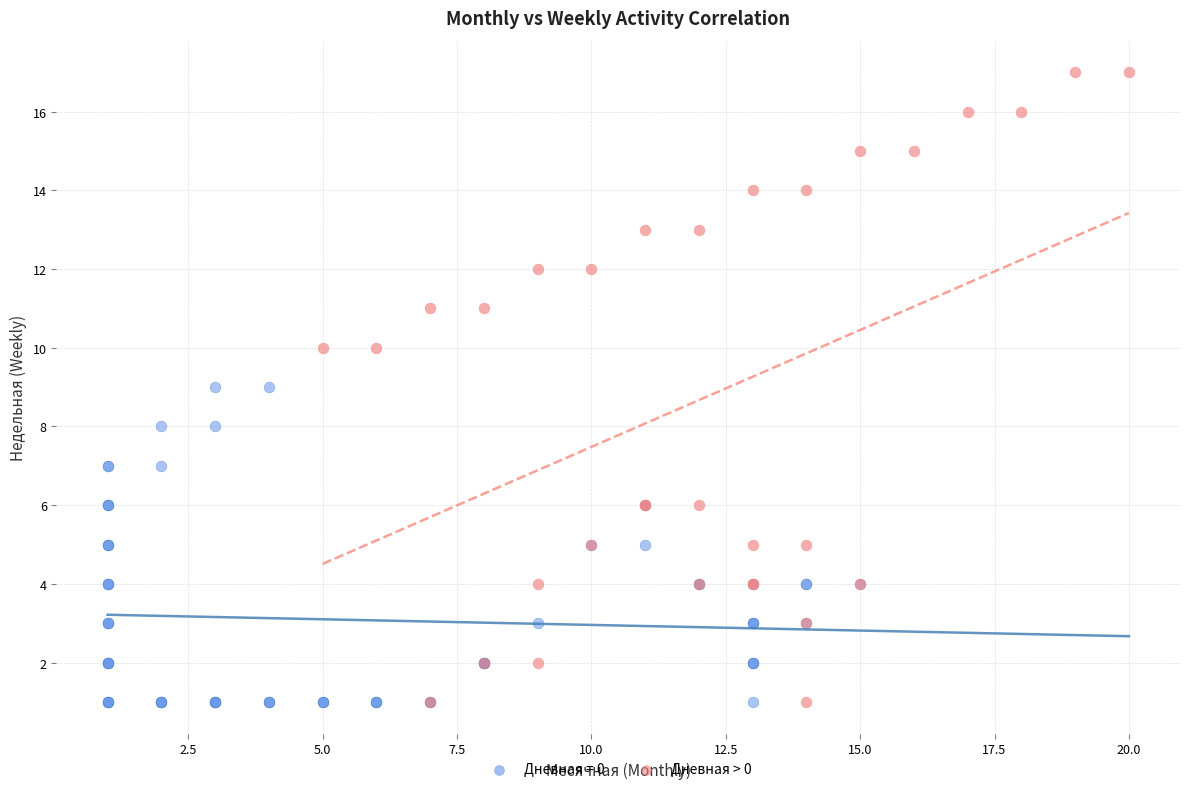

Which series reaches the maximum Y coordinate?

Дневная > 0